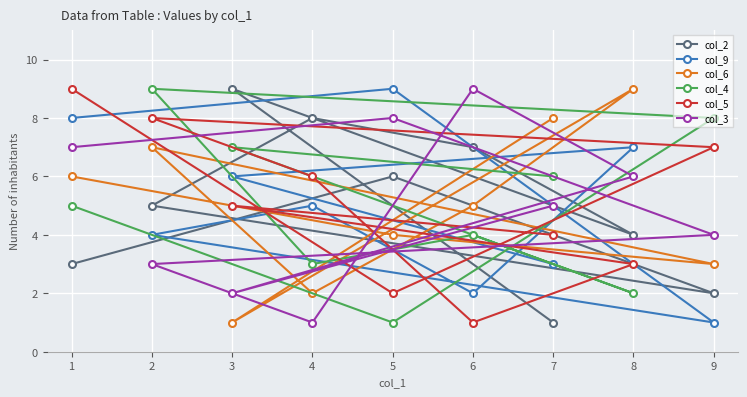

What are all the series names shown in the legend?

col_2, col_9, col_6, col_4, col_5, col_3